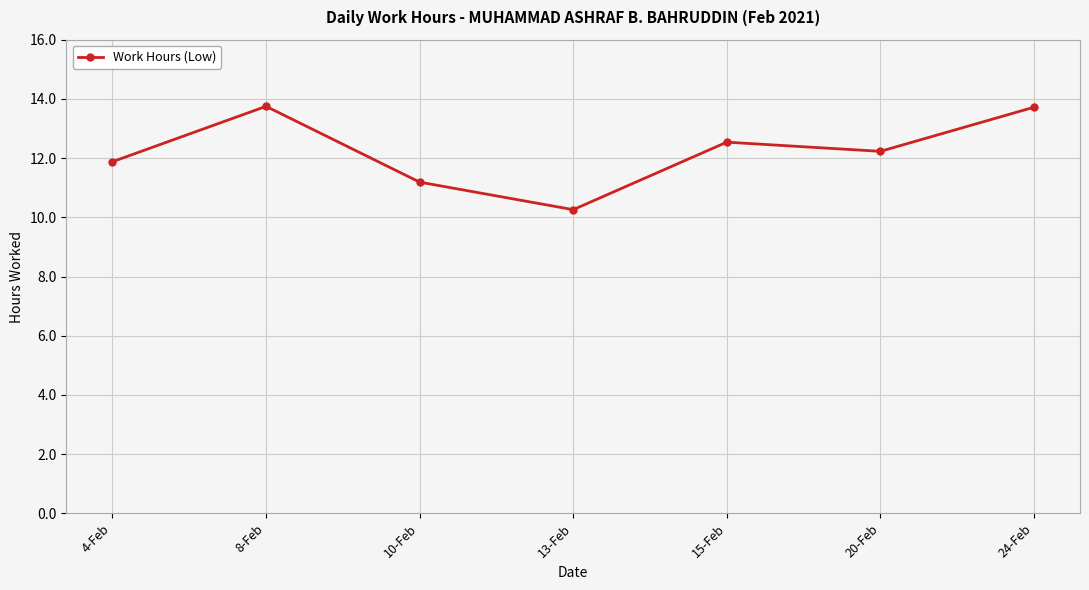

The chart shows a value of 17.7 at 20-Feb. True or false?

False